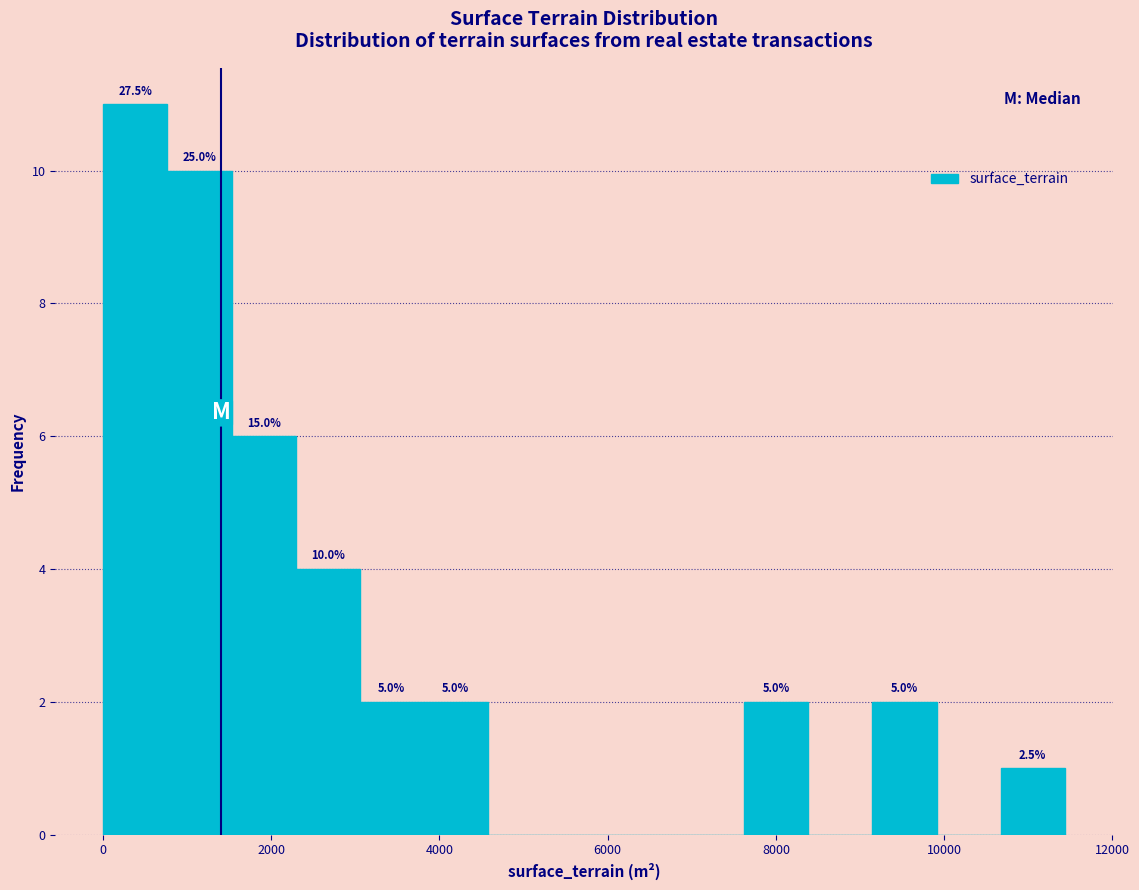

Read against the x-axis, roughly where is the centre of the tallest bar?

400